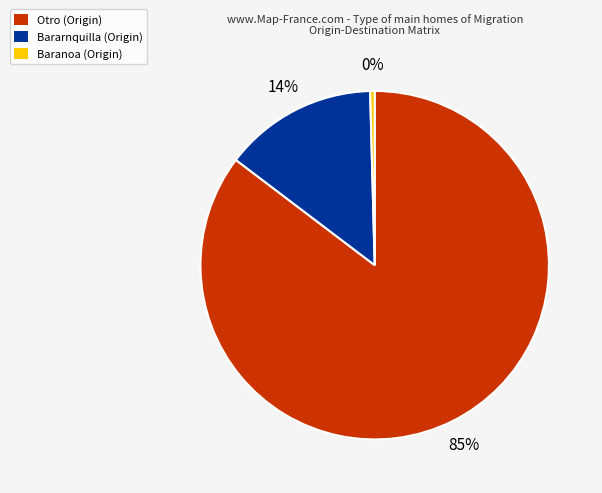

Is there any slice that represents more than half of the pie?

Yes